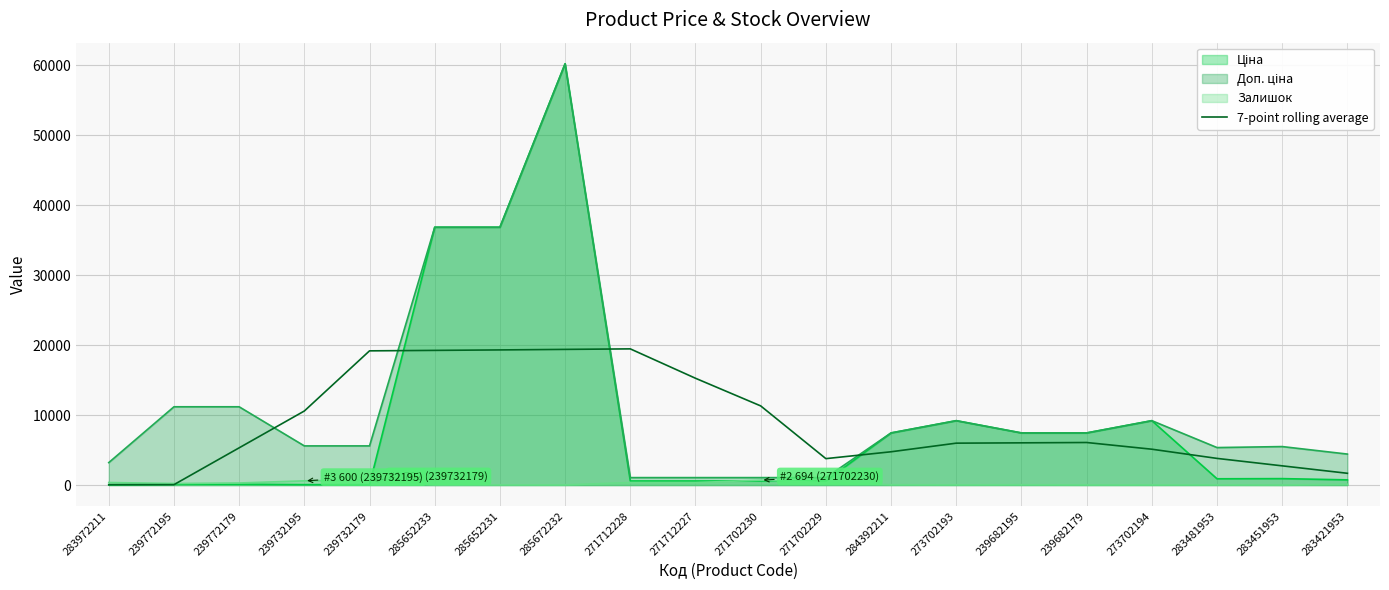

At which category is the sum across all series the highest?

285672232